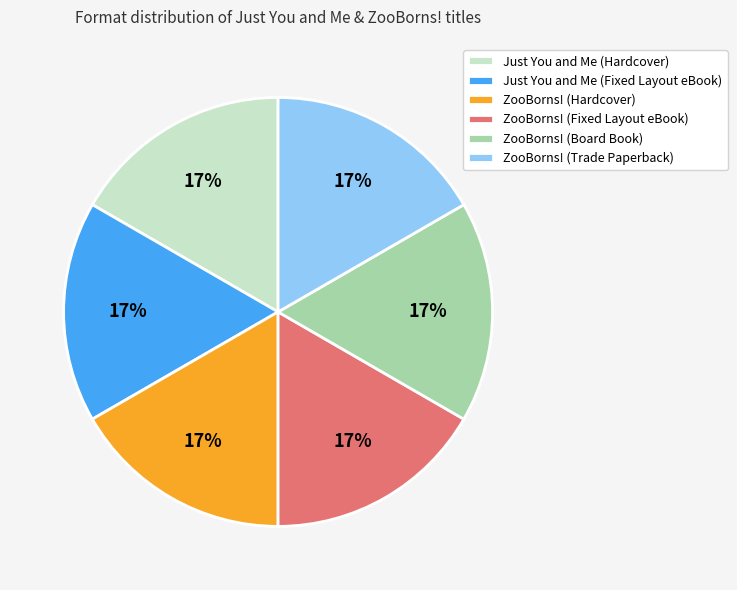

Is there a majority slice in this chart?

No